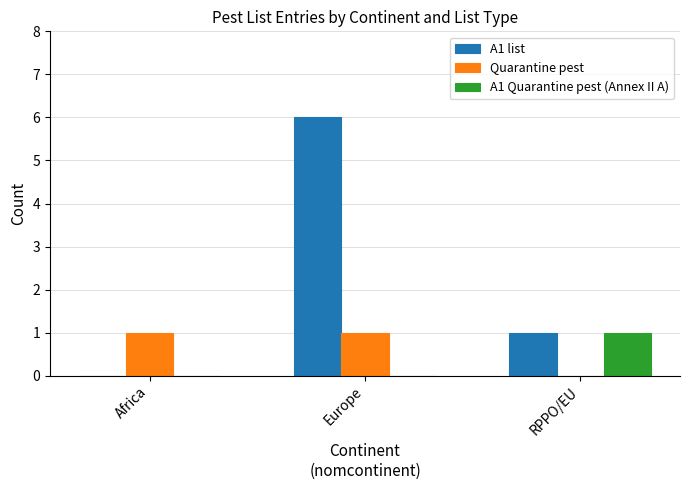

Is the value of Quarantine pest at Europe greater than the value of A1 Quarantine pest (Annex II A) at Africa?

Yes